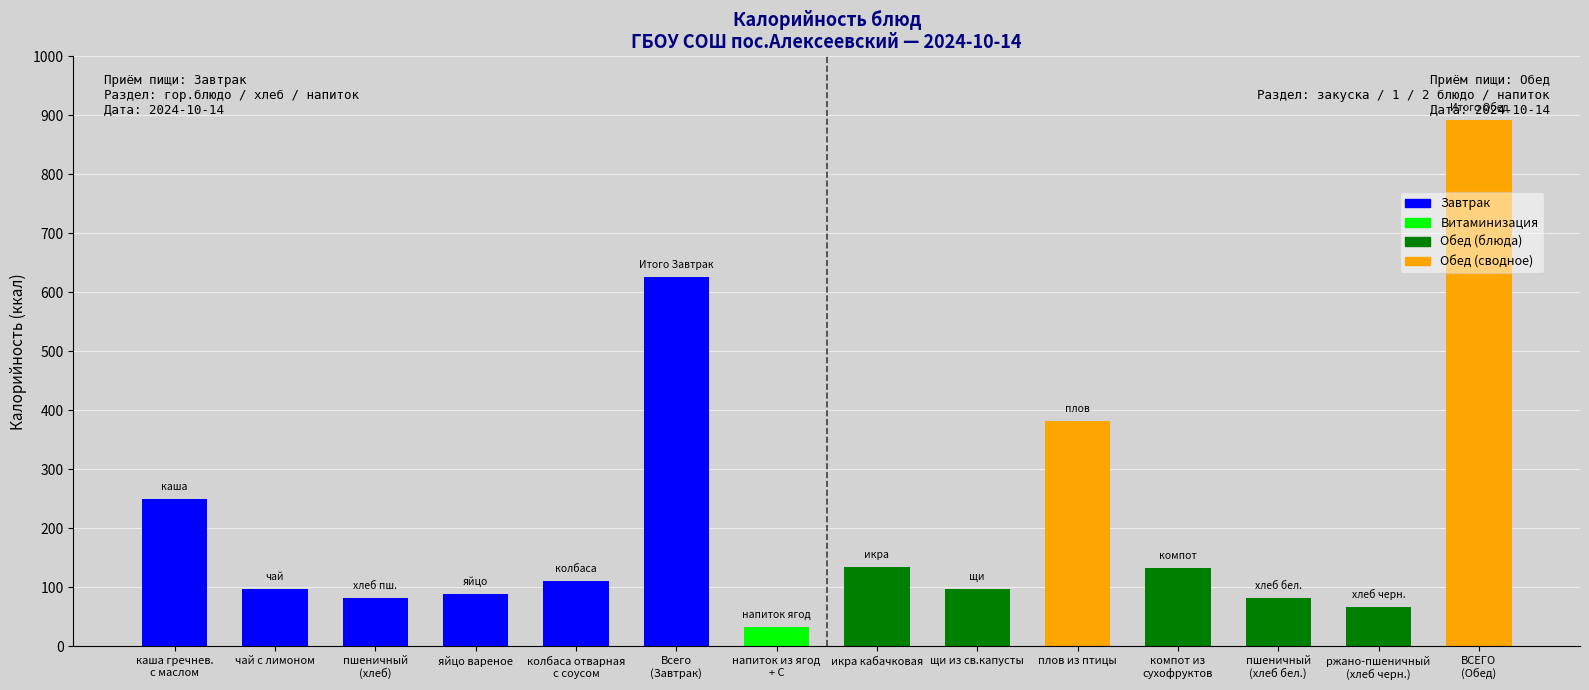

What value does the data have at яйцо вареное, to the nearest 50?

100